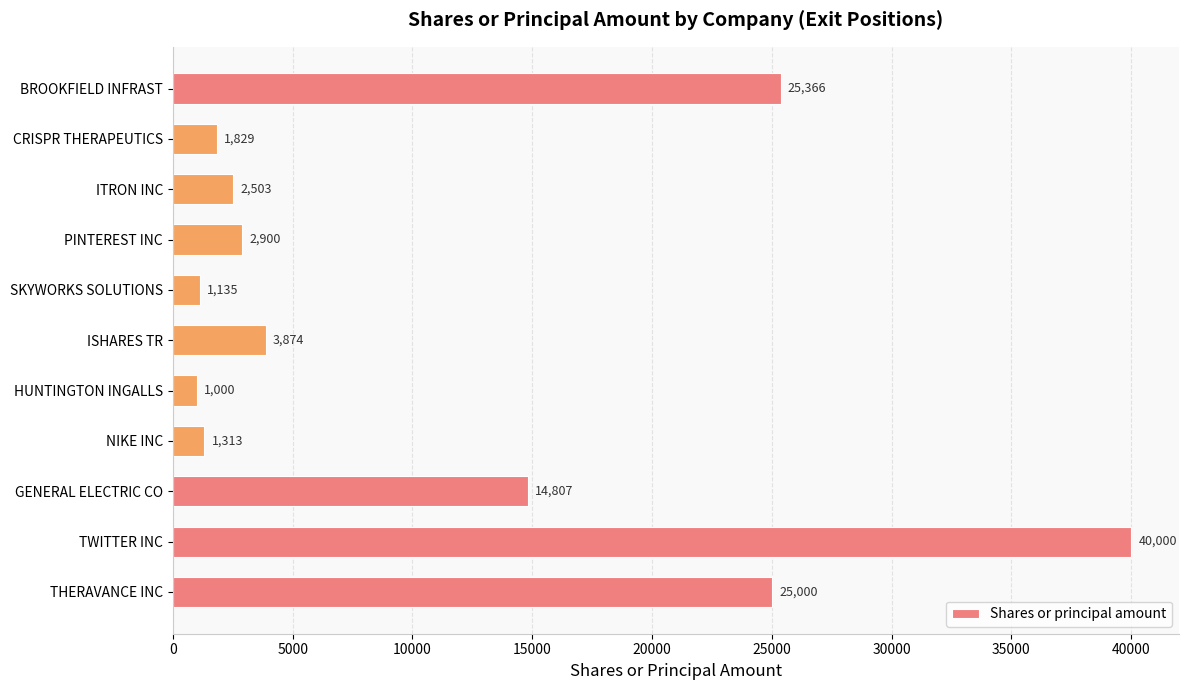

Which has a higher value, ITRON INC or PINTEREST INC?

PINTEREST INC